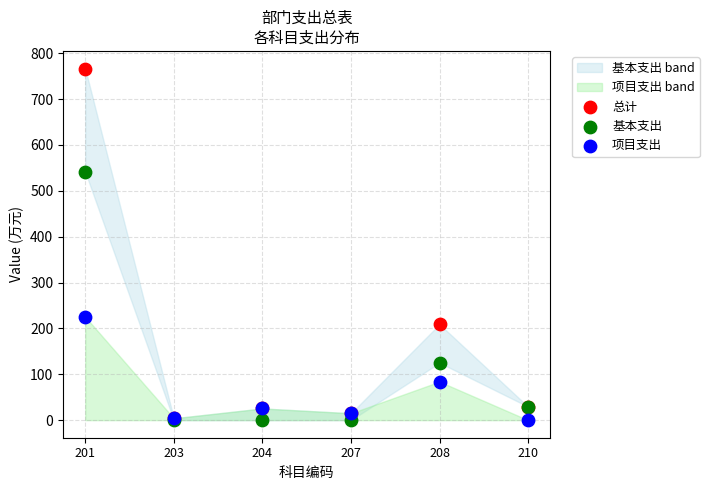

In the 项目支出 series, what Y value is closest to 112?

84.0